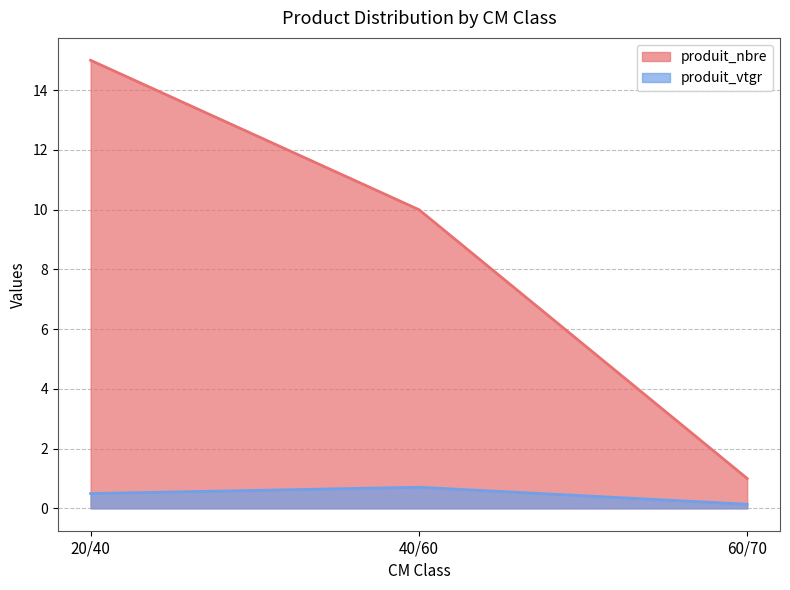

Does the chart display data point markers on the line(s)?

No